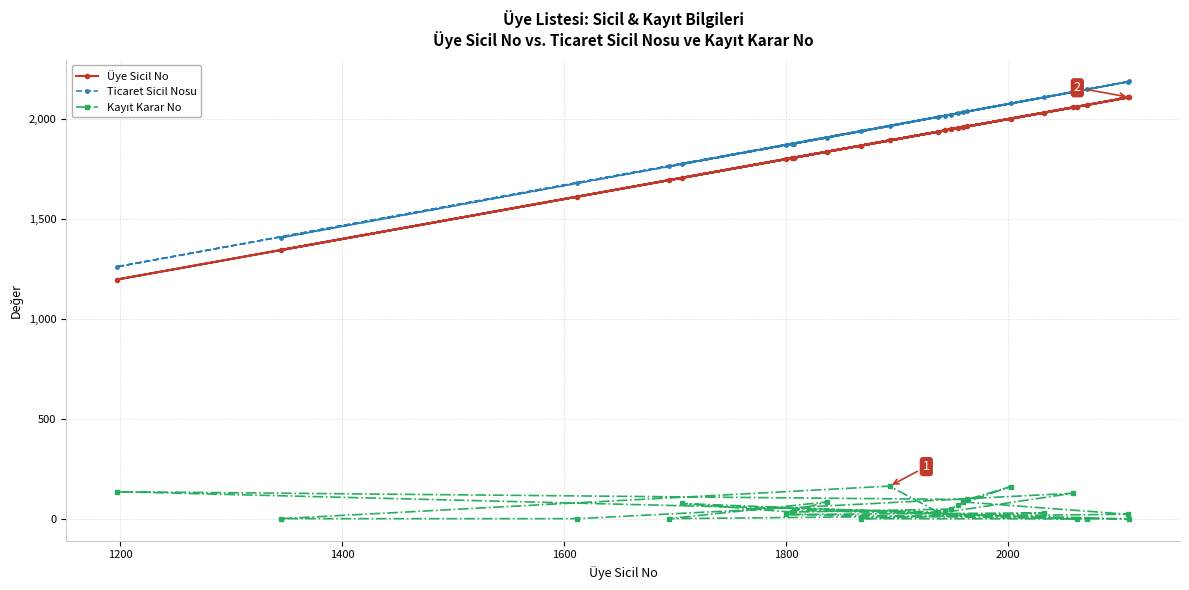

What is the lowest value of the Ticaret Sicil Nosu series?

1261